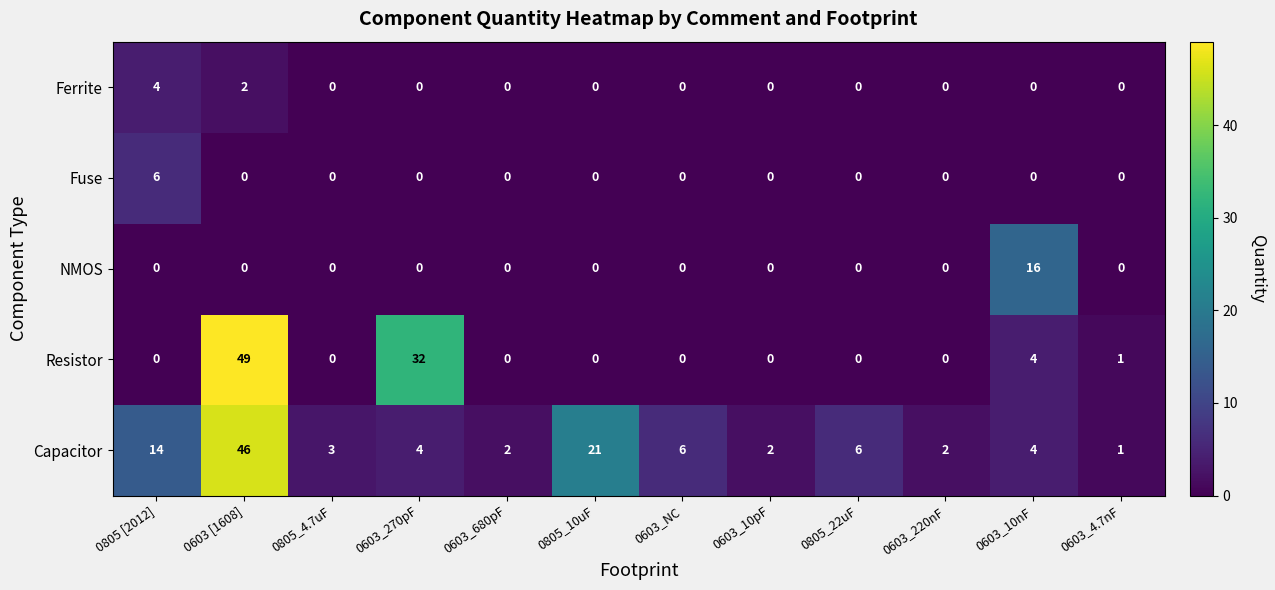

What is the highest value of the Resistor series?

49